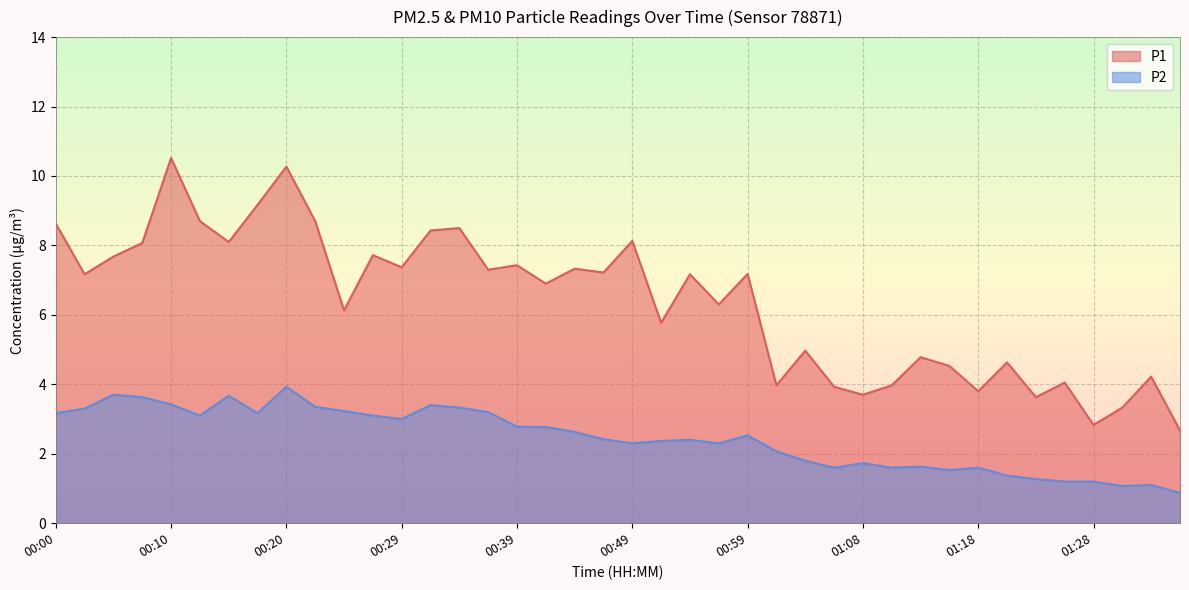

At which label does P1 reach its peak?

00:10